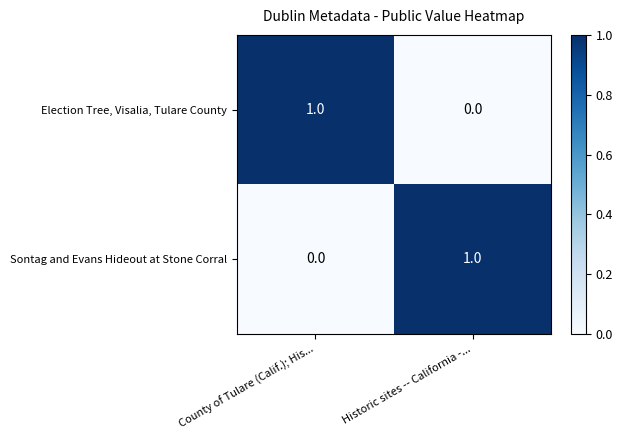

At how many categories does at least one series exceed 0?

2